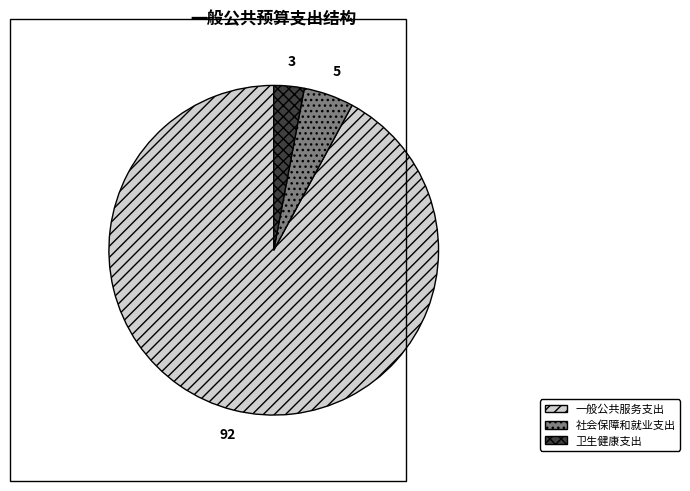

Which category has the biggest portion of the pie?

一般公共服务支出